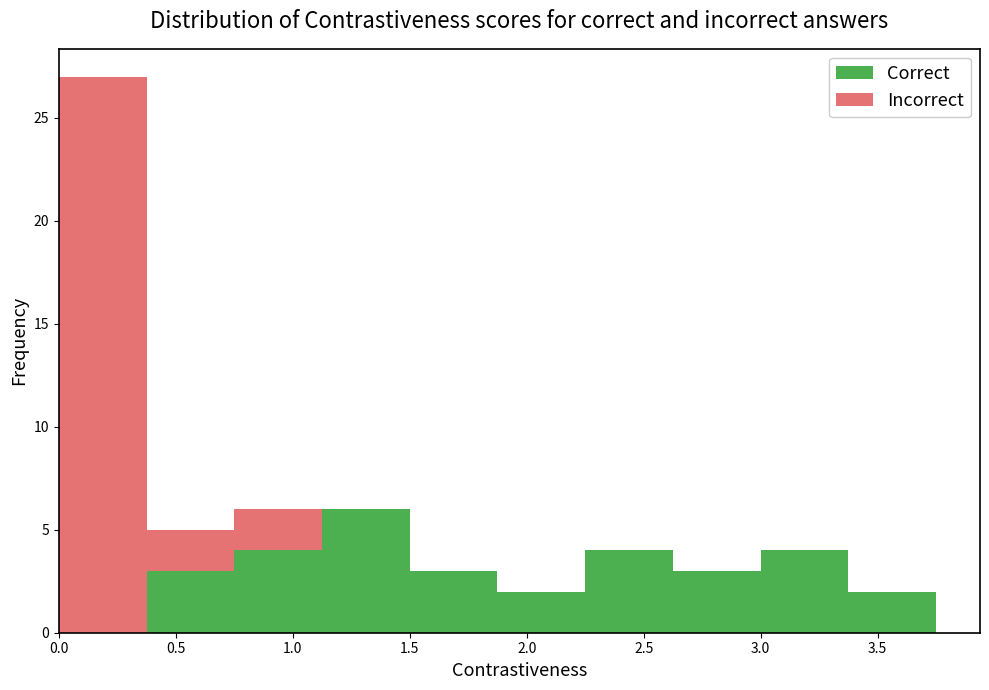

Which range on the x-axis has the tallest stacked bar (by total height)?

0.000 to 0.375